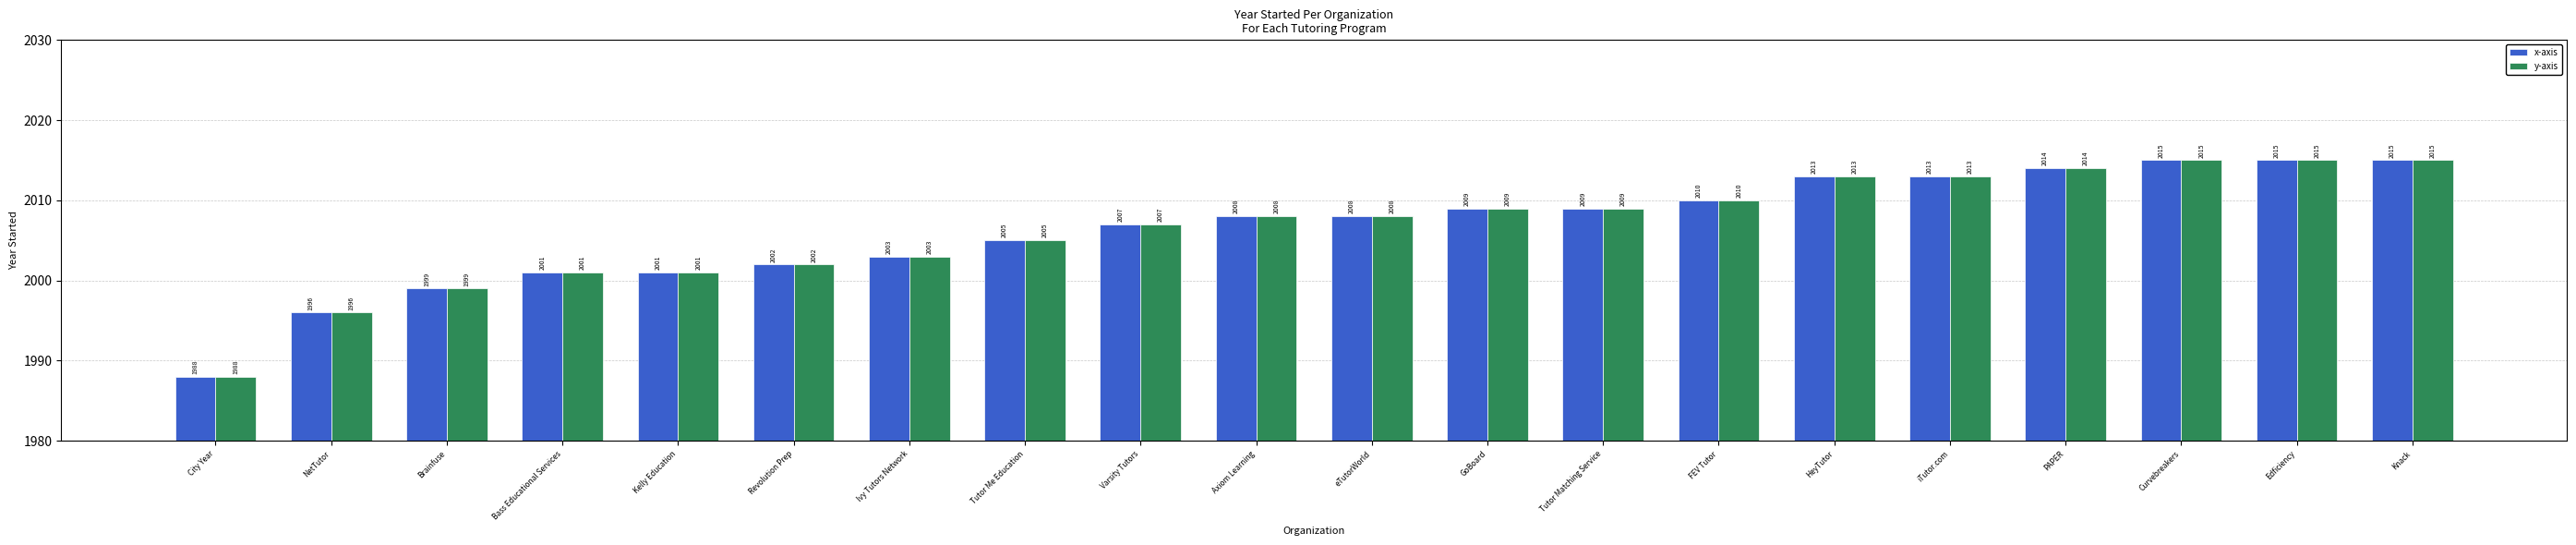

Which category has the lowest value across all series?

City Year